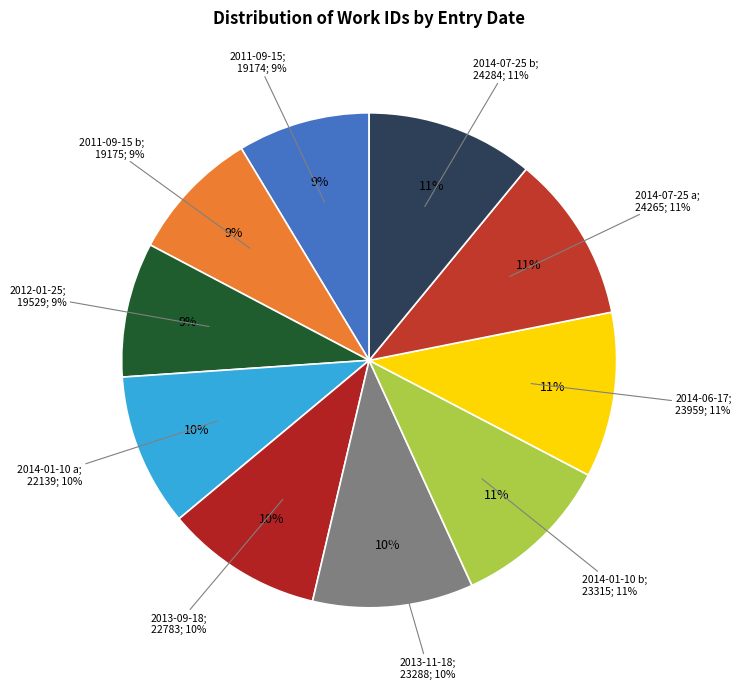

What percentage is NOT represented by 2014-07-25 a?

89.1%